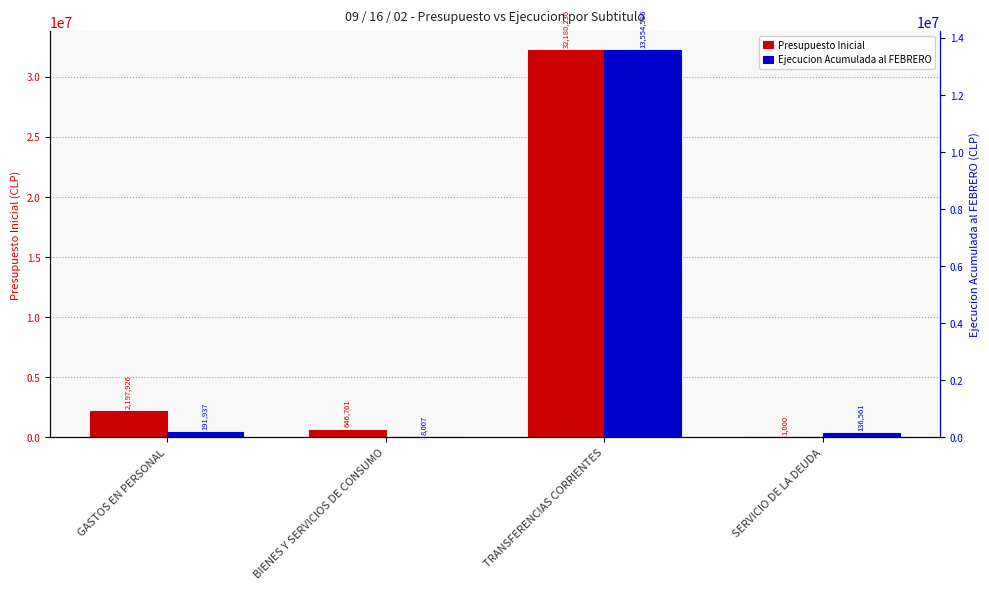

At which label is Presupuesto Inicial closest to 16090618?

GASTOS EN PERSONAL